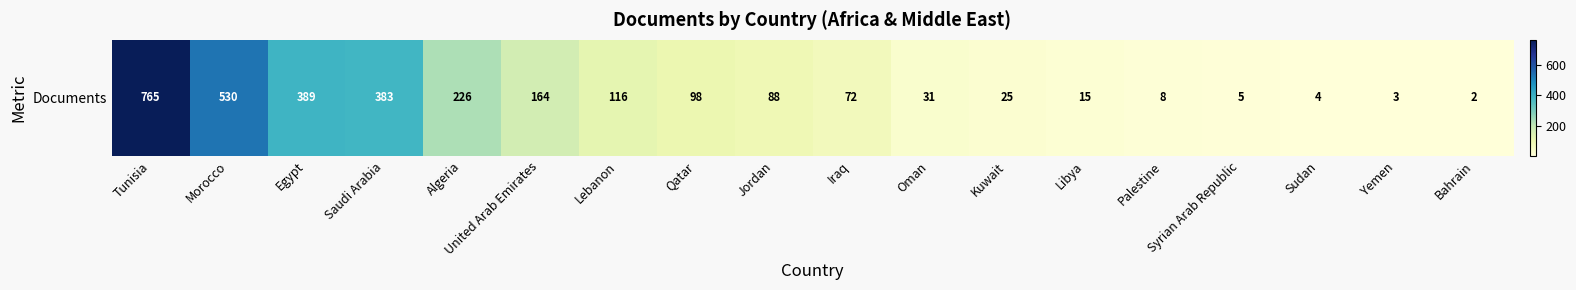

Reading left to right, transcribe all the data shown in this chart.

765	530	389	383	226	164	116	98	88	72	31	25	15	8	5	4	3	2